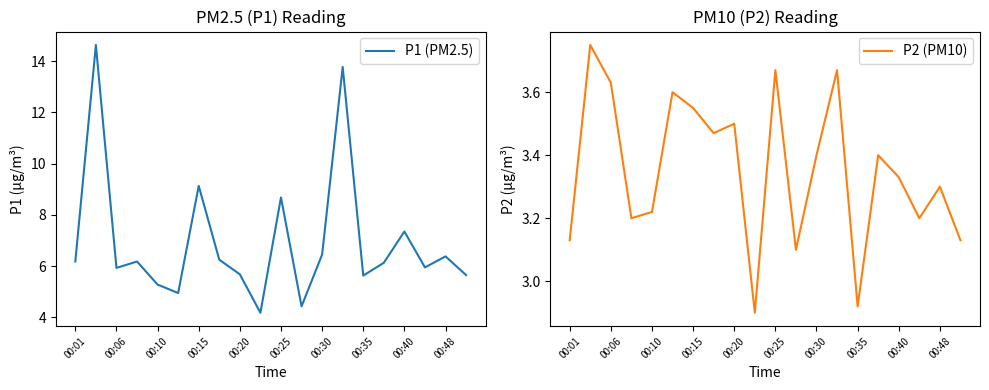

What is the average value of the P1 (PM2.5) series?

6.9